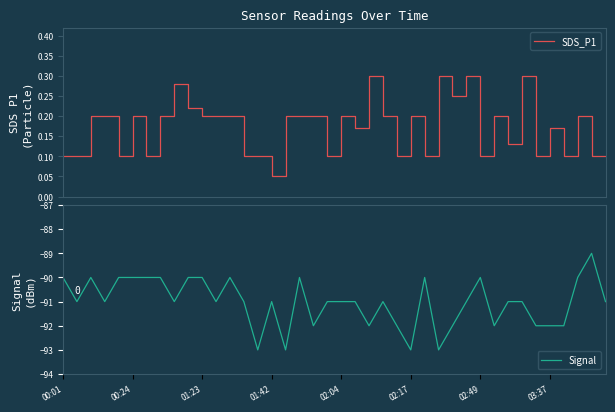

True or false: SDS_P1 and Signal intersect in this chart.

False